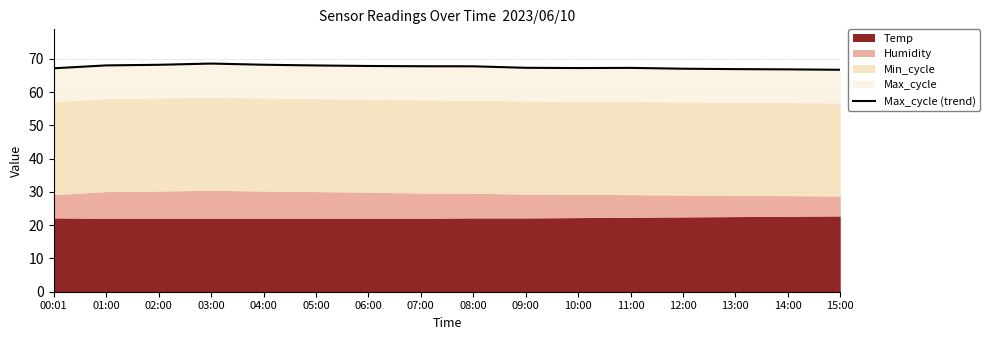

What is the sum of all values?

1081.6